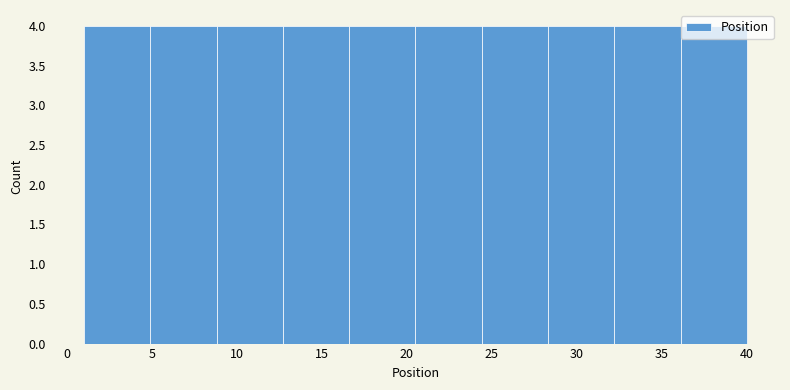

Reading left to right, transcribe this chart: for each bar, give the range it covers on the x-axis and its height. Neither the bar edges nor the heights are printed on the chart, so give them approximately, as read against the axes.

1.0 to 4.9: 4
4.9 to 8.8: 4
8.8 to 12.7: 4
12.7 to 16.6: 4
16.6 to 20.5: 4
20.5 to 24.4: 4
24.4 to 28.3: 4
28.3 to 32.2: 4
32.2 to 36.1: 4
36.1 to 40.0: 4